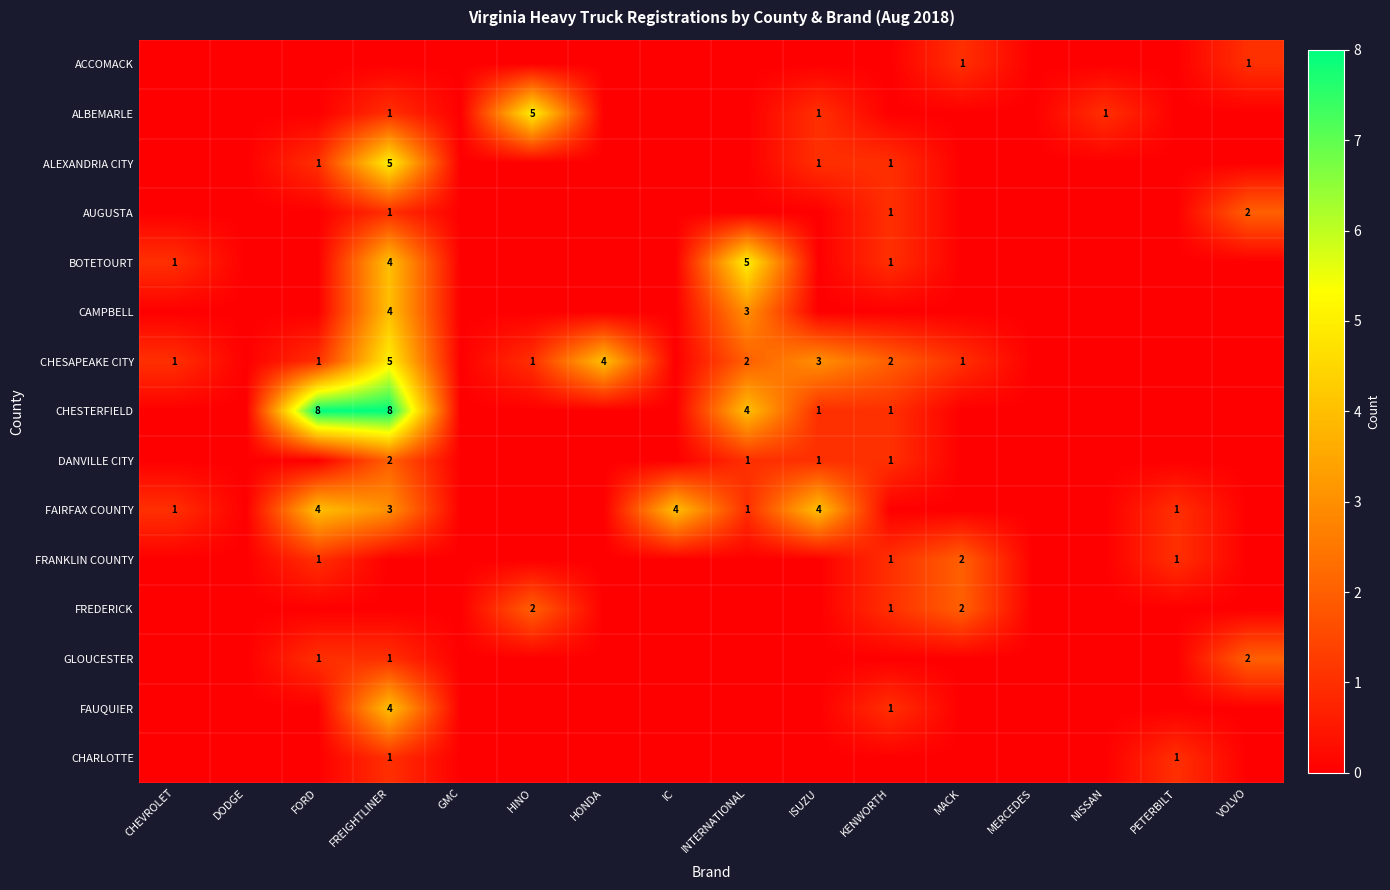

The FRANKLIN COUNTY series shows 1 at MACK. True or false?

False